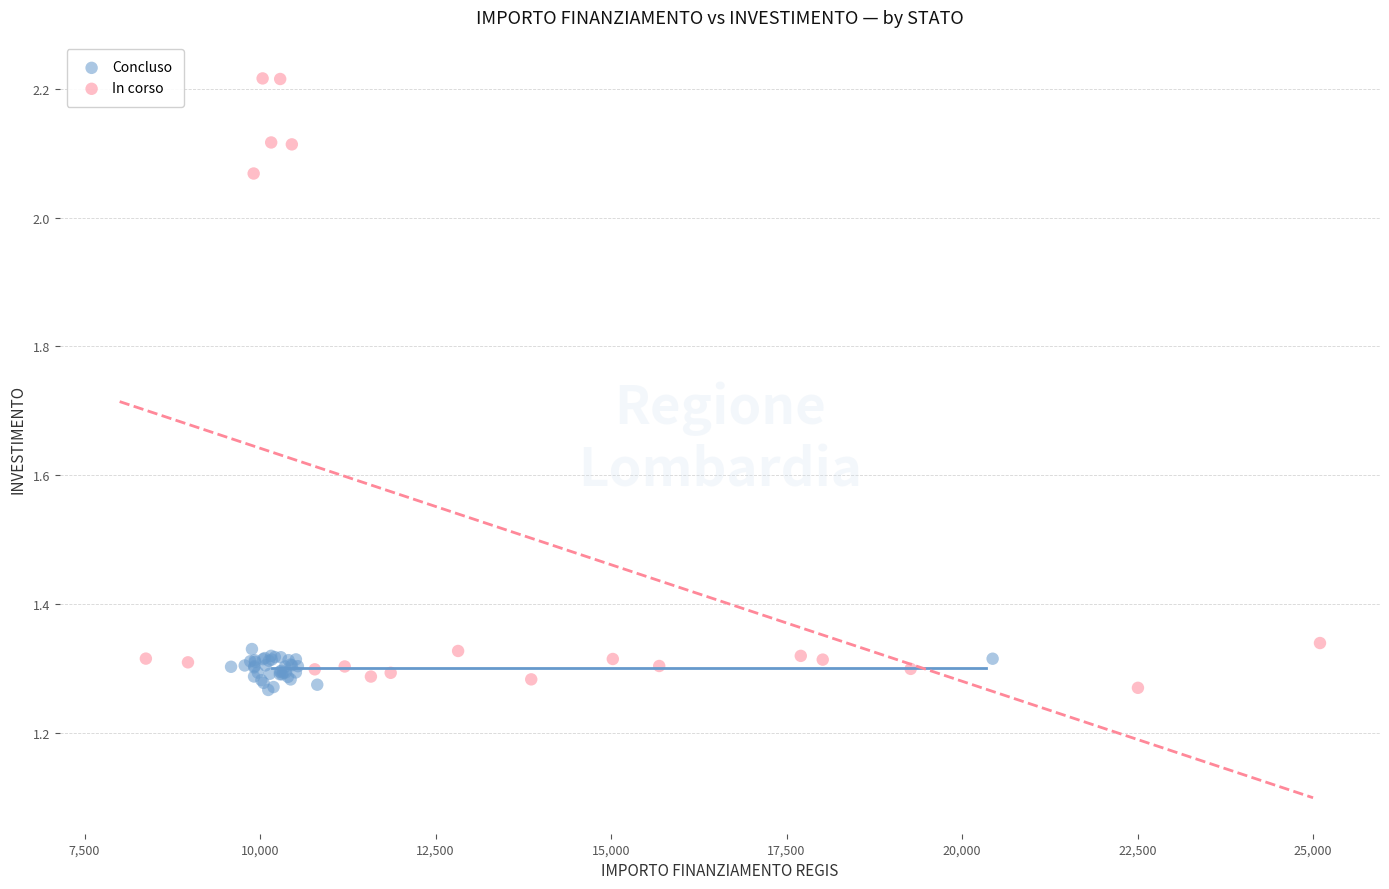

Which series has the largest Y range (max minus min)?

In corso